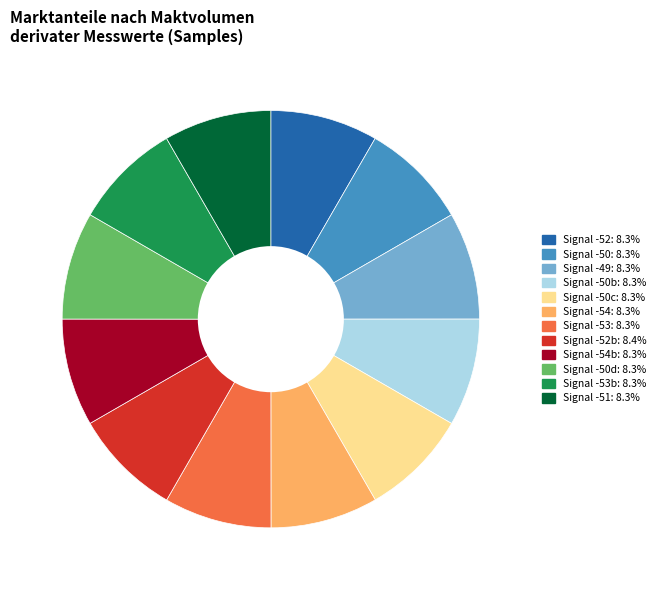

Does any single category account for the majority?

No